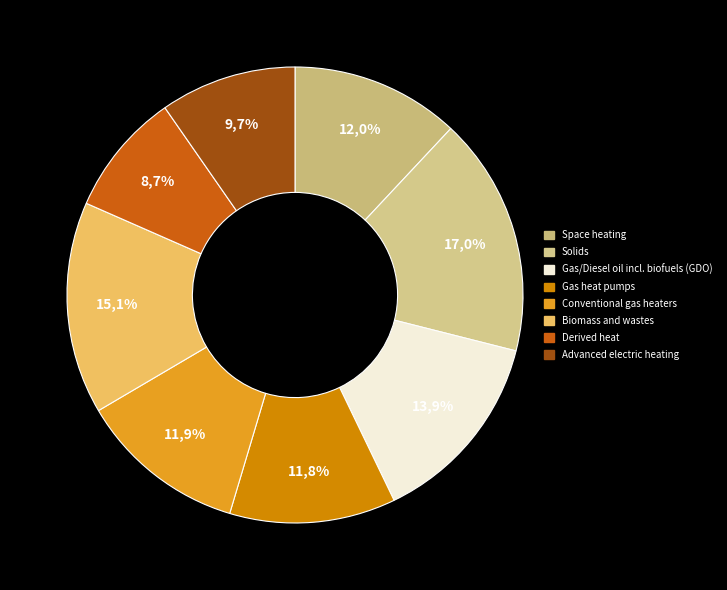

What is the smallest slice in the pie chart?

Derived heat